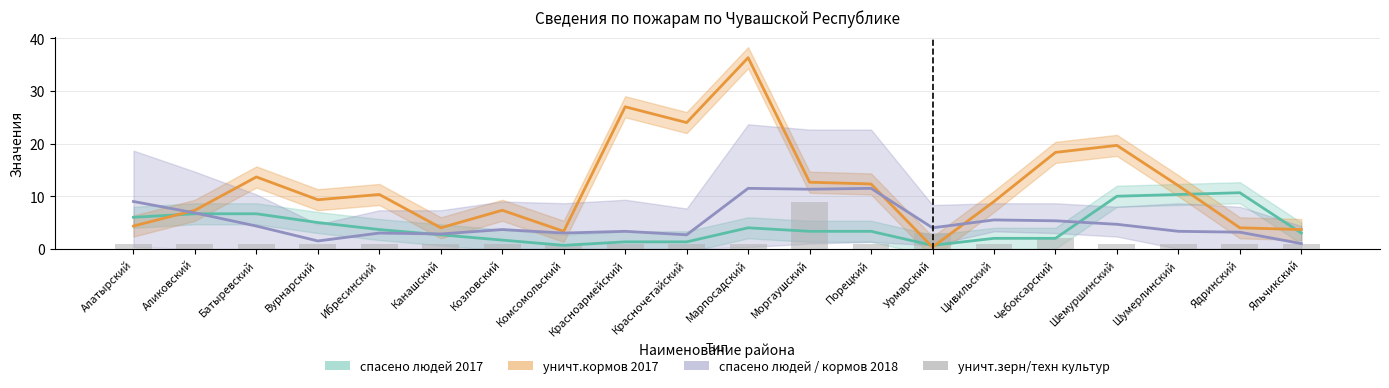

Which series changed the most between Алатырский and Козловский?

спасено людей 2018 / кормов 2018